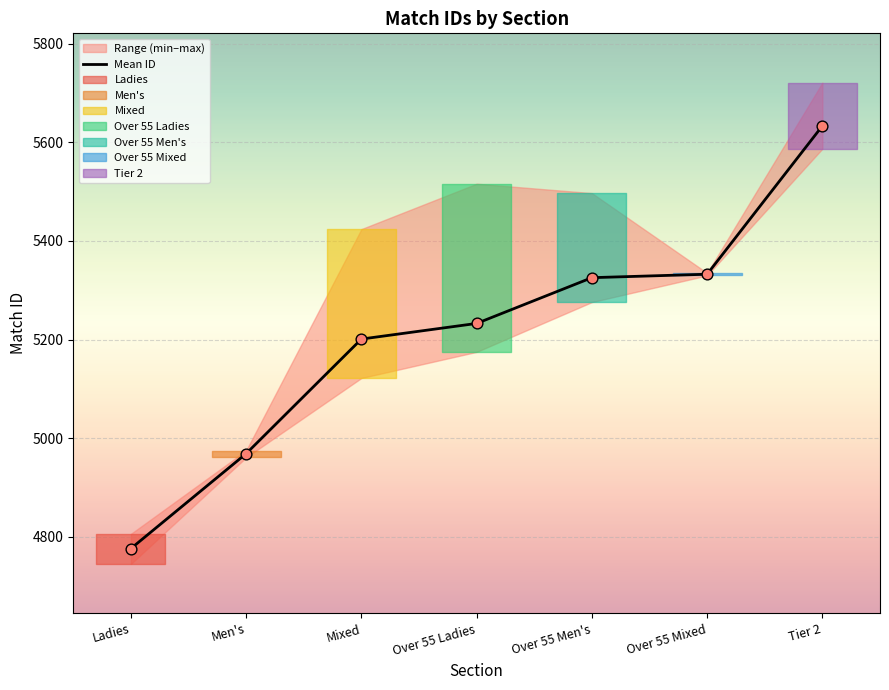

Between Men's and Over 55 Mixed, which is larger?

Over 55 Mixed